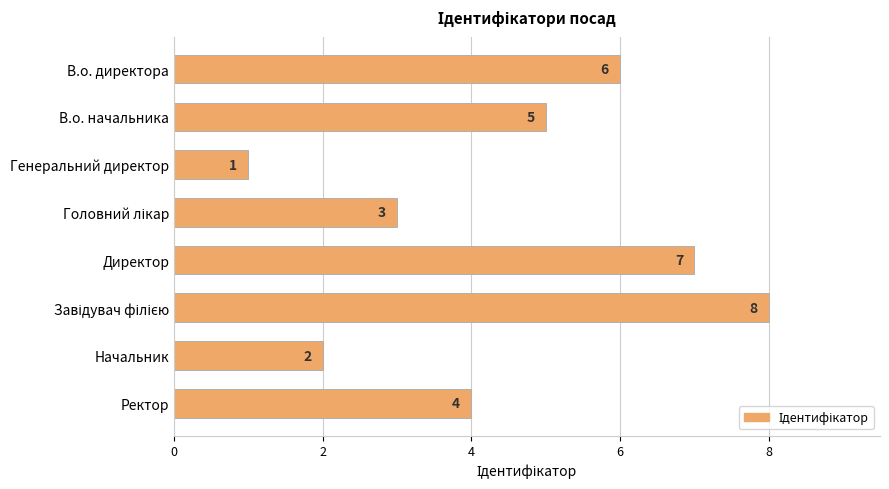

What is the ratio of the value at В.о. директора to the value at Ректор?

1.5